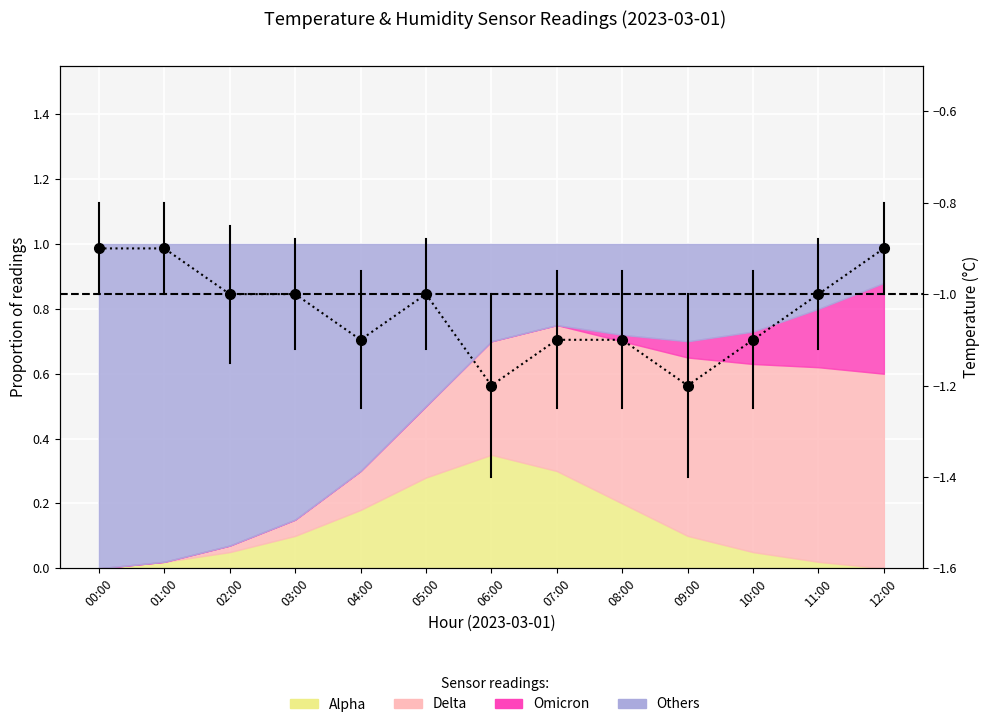

The Temp (°C) series shows -1.8 at 11:00. True or false?

False